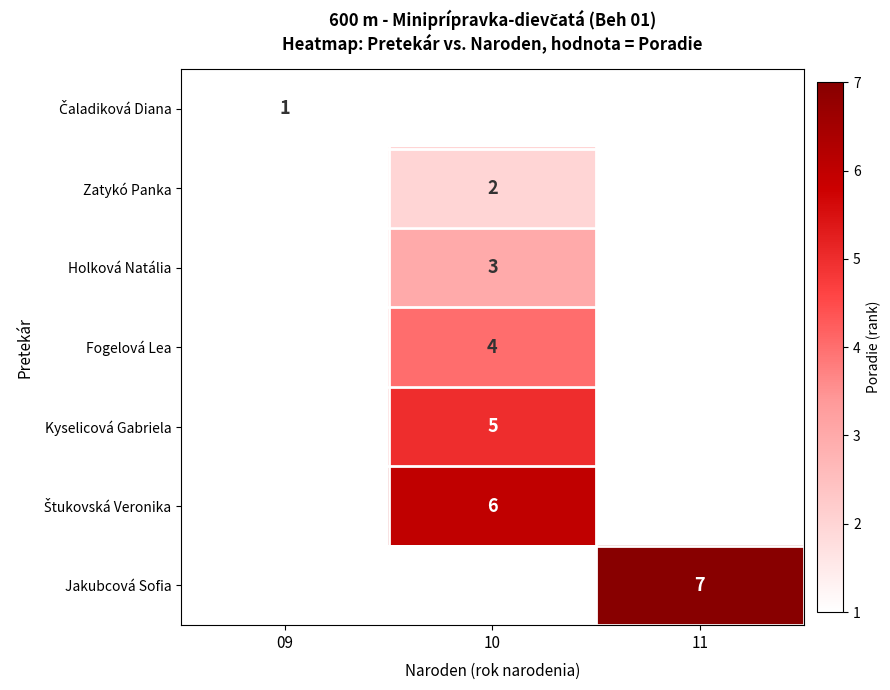

At which category does the chart reach its peak across all series?

11